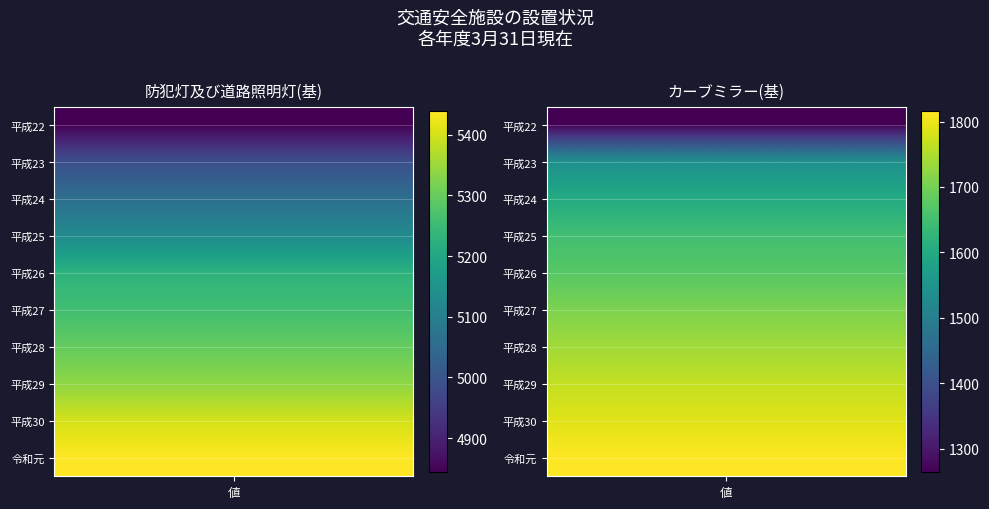

What is the sum of the 平成27 values at 2 and 0?

5265